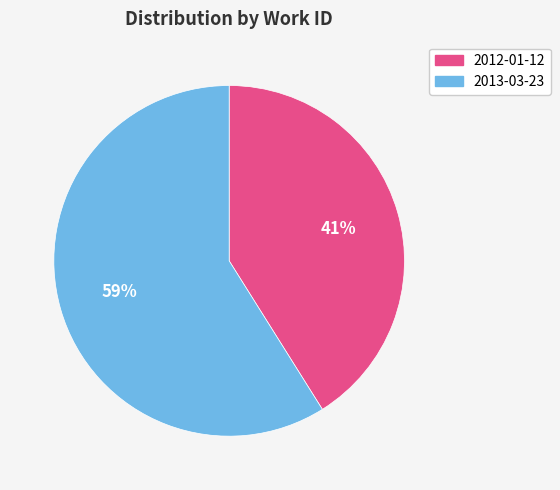

What percentage is the 2013-03-23 slice, to the nearest percent?

59%